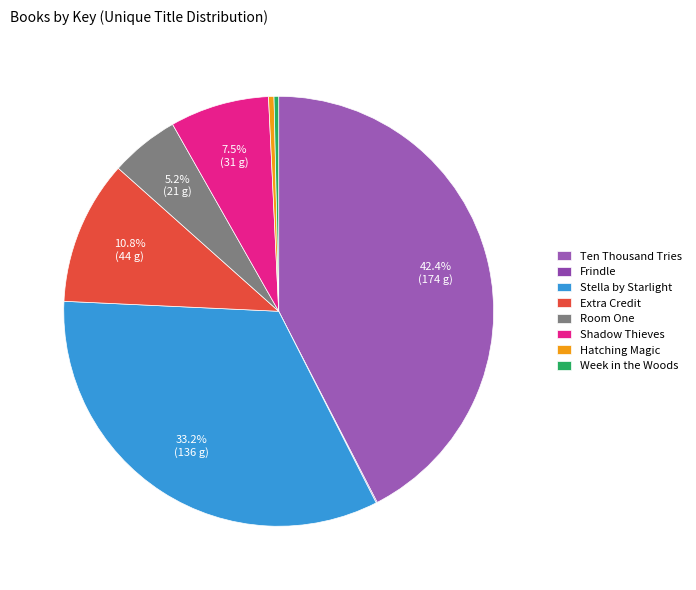

To the nearest percent, what percentage of the pie is Extra Credit?

11%